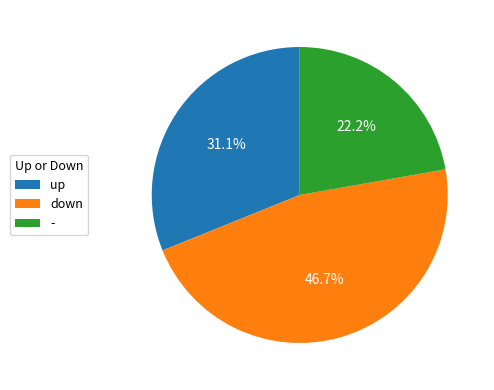

The - slice represents 22% of the pie. True or false?

True